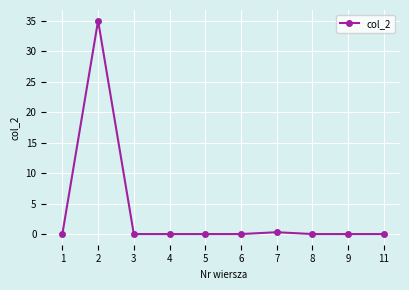

The chart shows a value of 58.8 at 2. True or false?

False